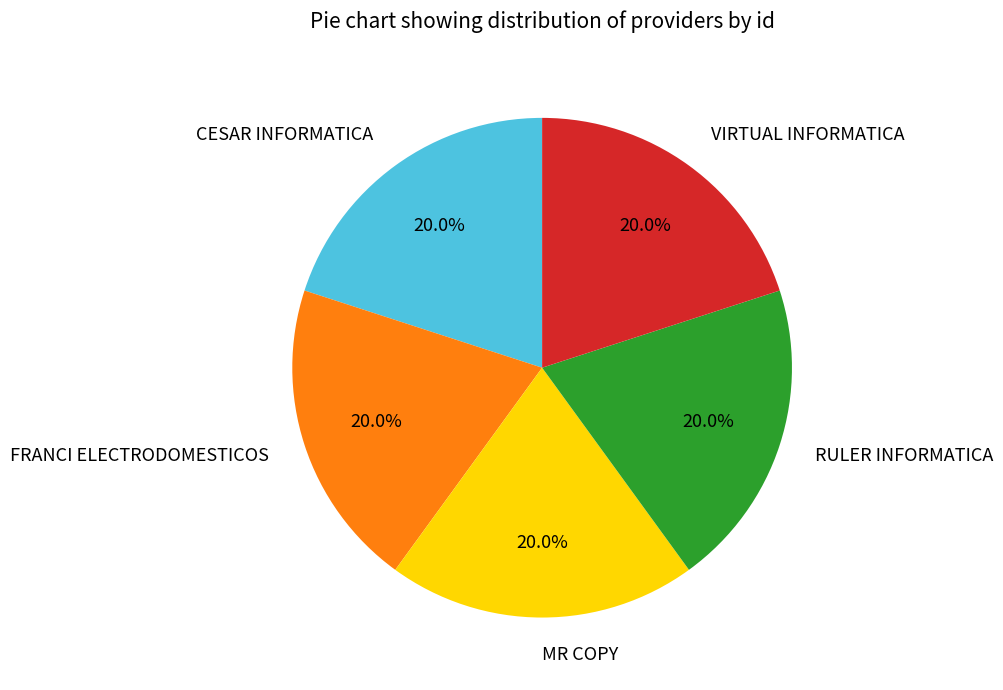

What is the total percentage of MR COPY and VIRTUAL INFORMATICA?

40.0%